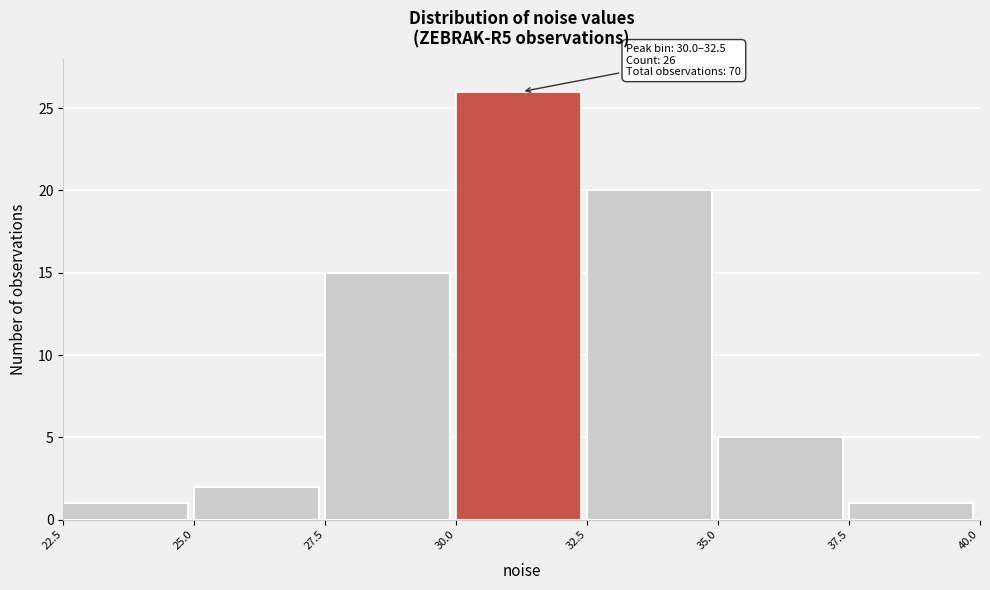

Which range on the x-axis has the tallest bar?

30.0 to 32.5